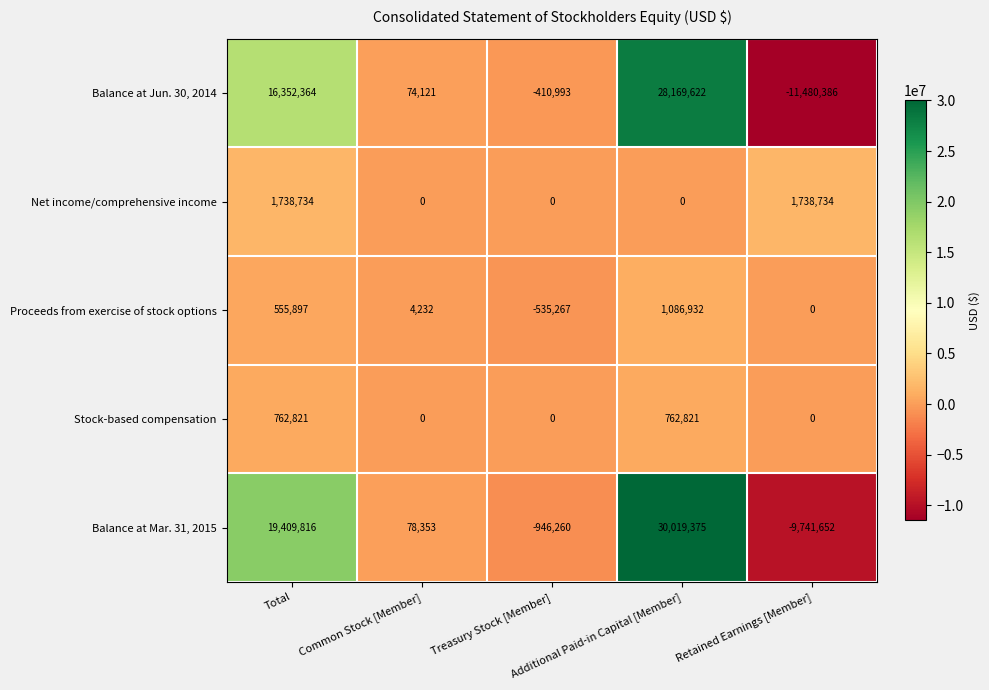

Which series has the largest total across all categories?

Balance at Mar. 31, 2015